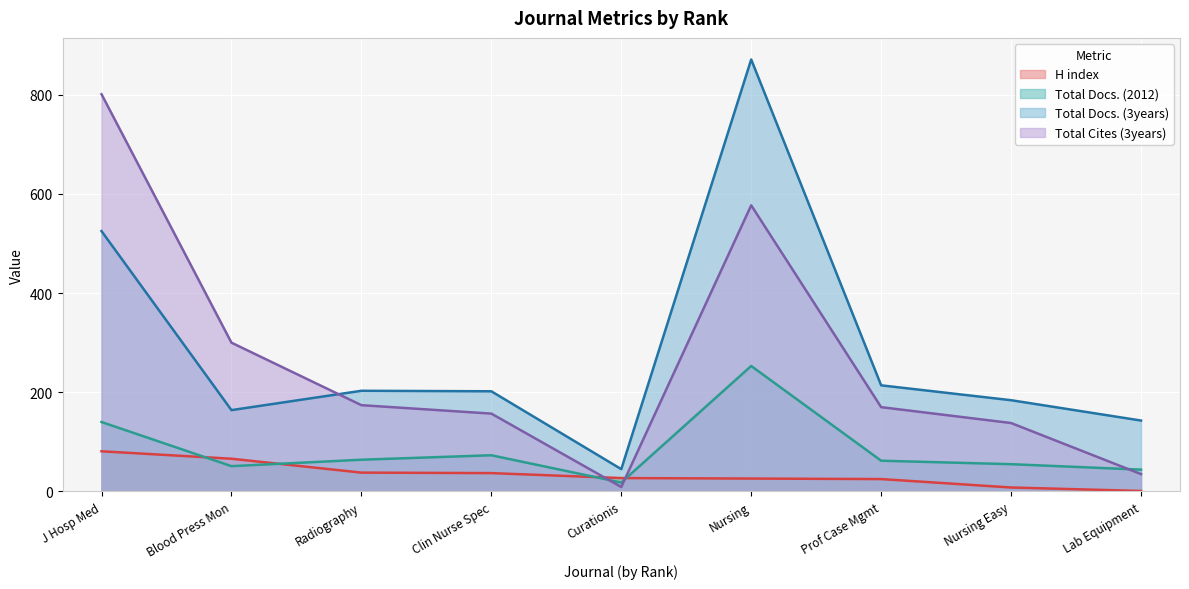

Does the chart display data point markers on the line(s)?

No